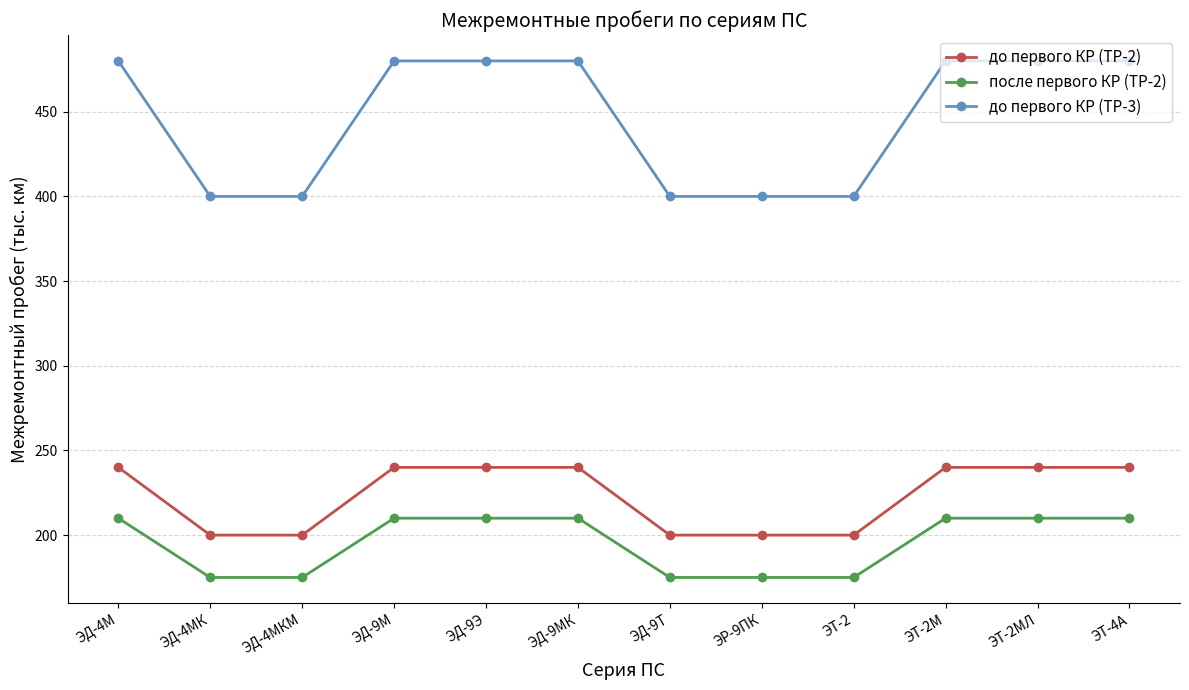

Which series has the widest spread of values?

до первого КР (ТР-3)